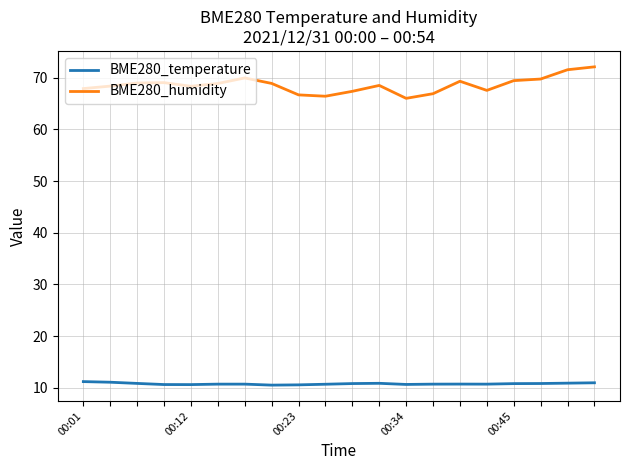

True or false: BME280_humidity and BME280_temperature intersect in this chart.

False